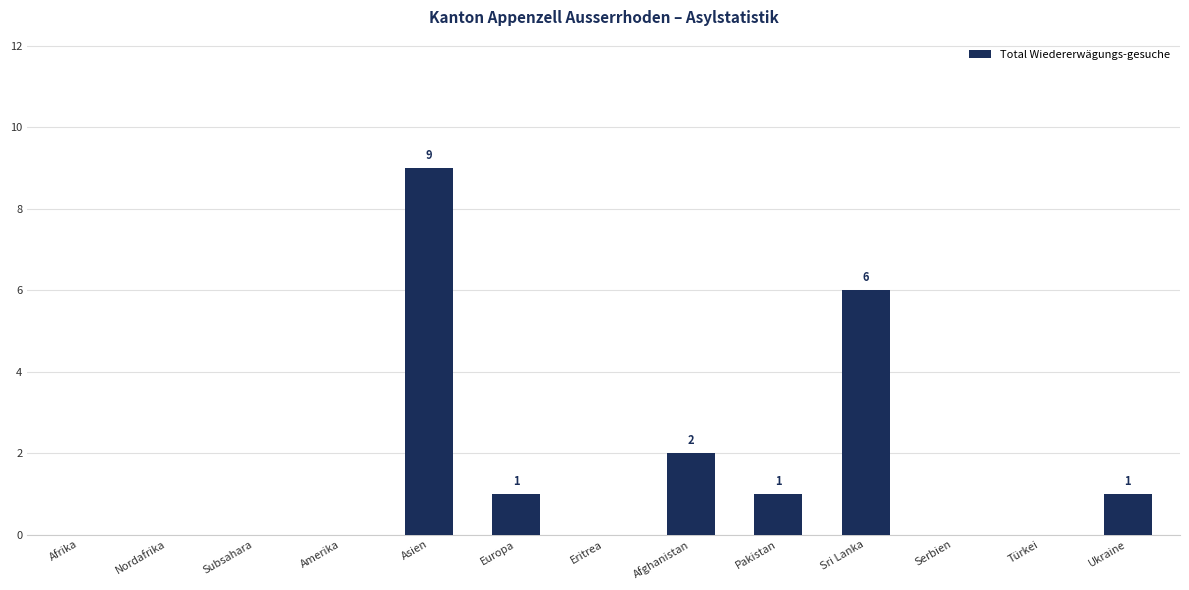

How many distinct data groups are displayed?

1